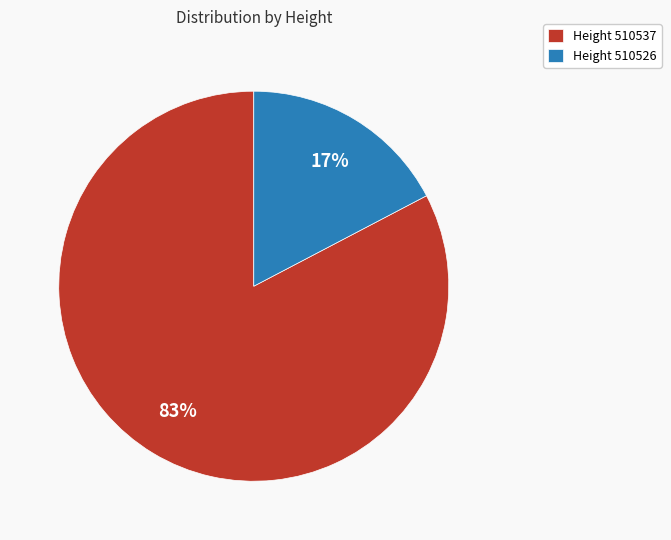

Count the number of slices in the pie.

2